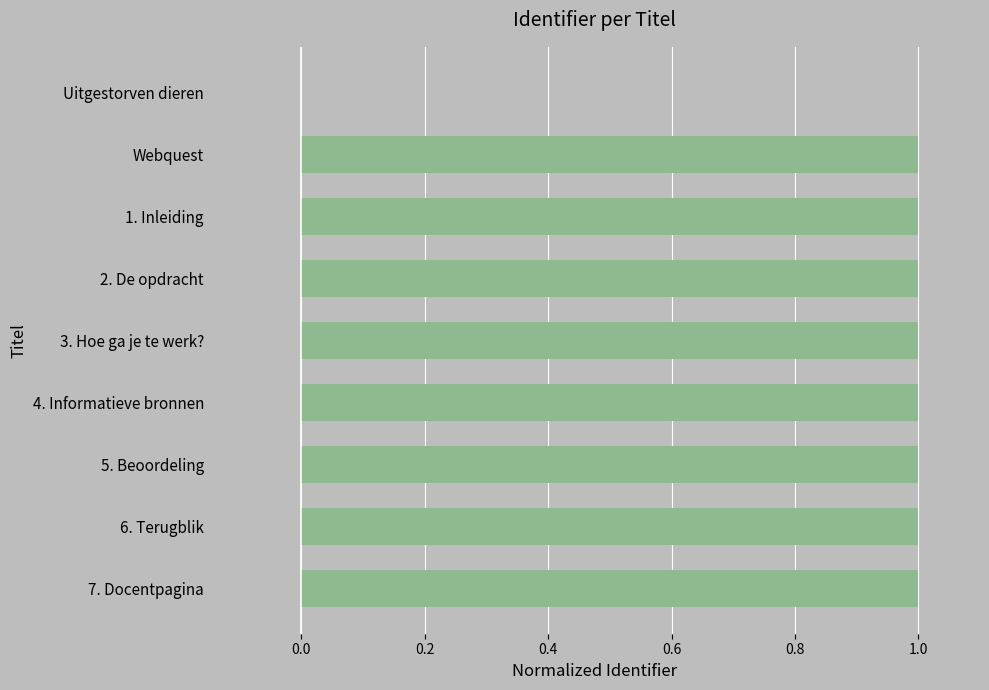

What is the maximum value shown in the chart?

1.0